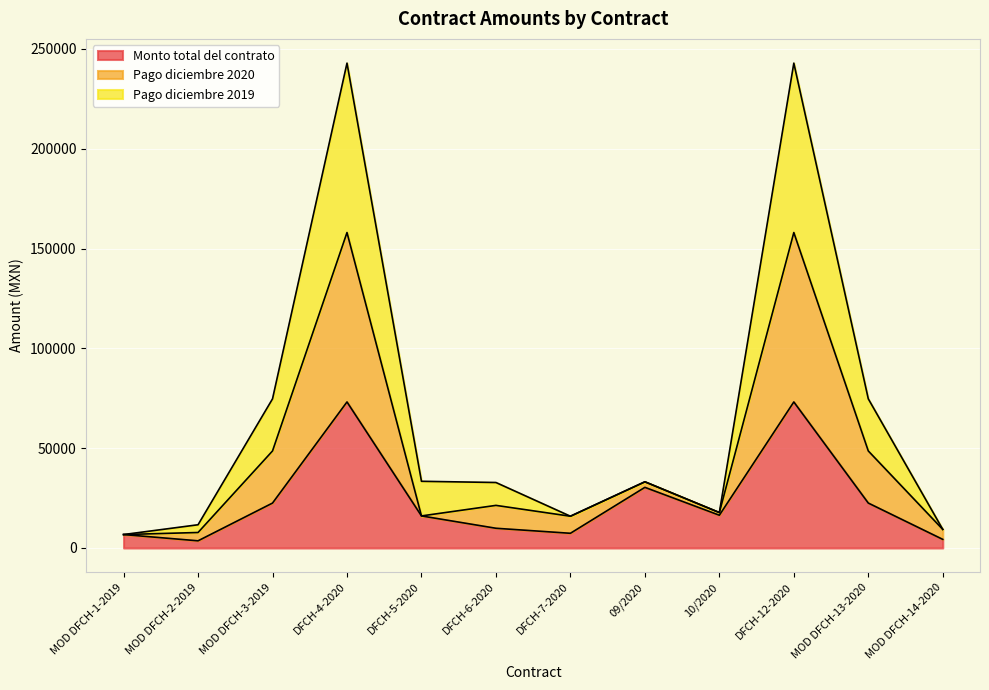

What is the difference between the Monto total del contrato values at MOD DFCH-1-2019 and 09/2020?

23637